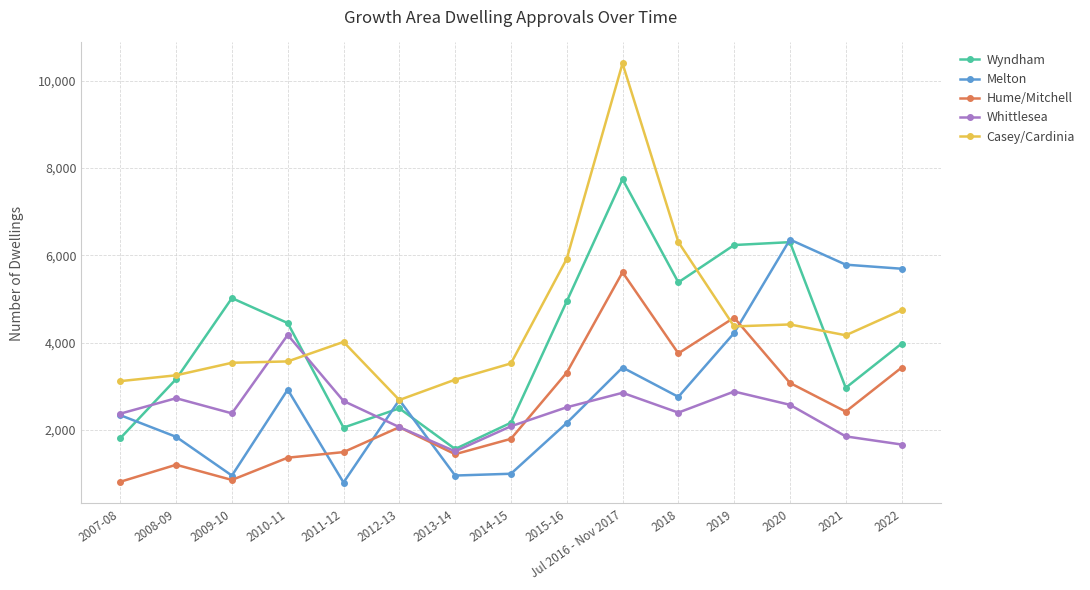

What position from the right is 2009-10?

13